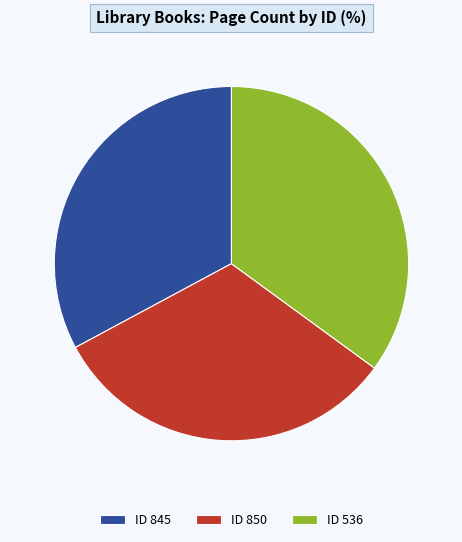

Between ID 845 and ID 536, which is larger?

ID 536